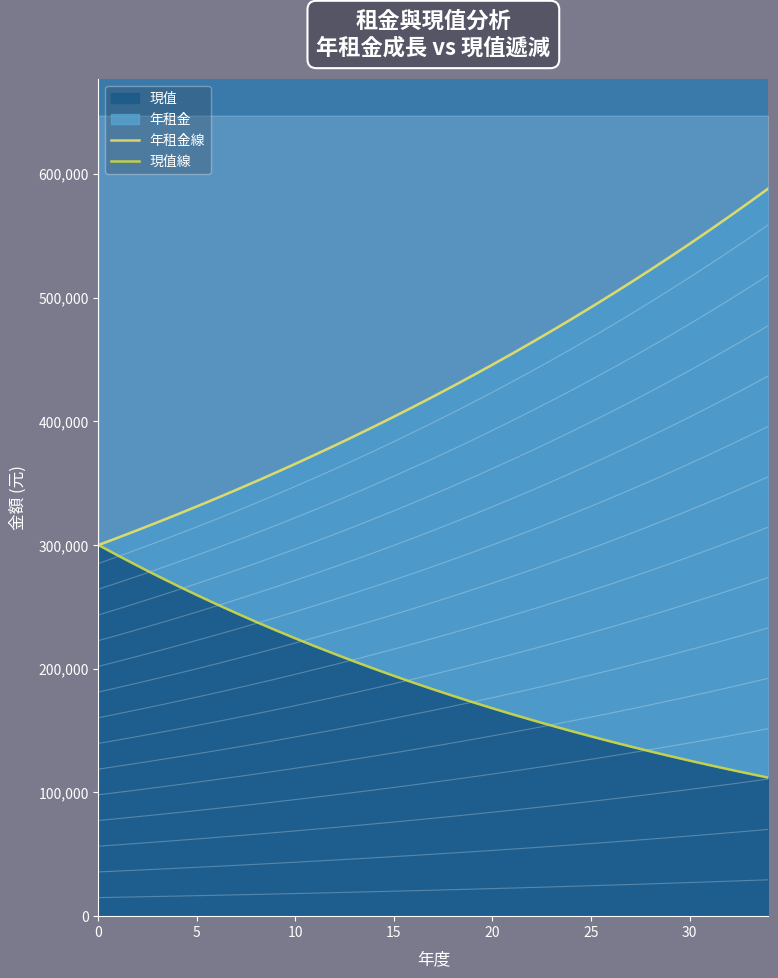

What is the value of the 年租金線 point at the 34th from the left?

576669.4